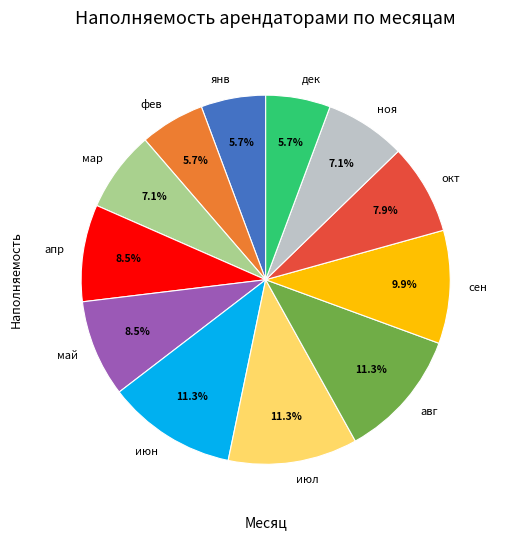

Is there any slice that represents more than half of the pie?

No